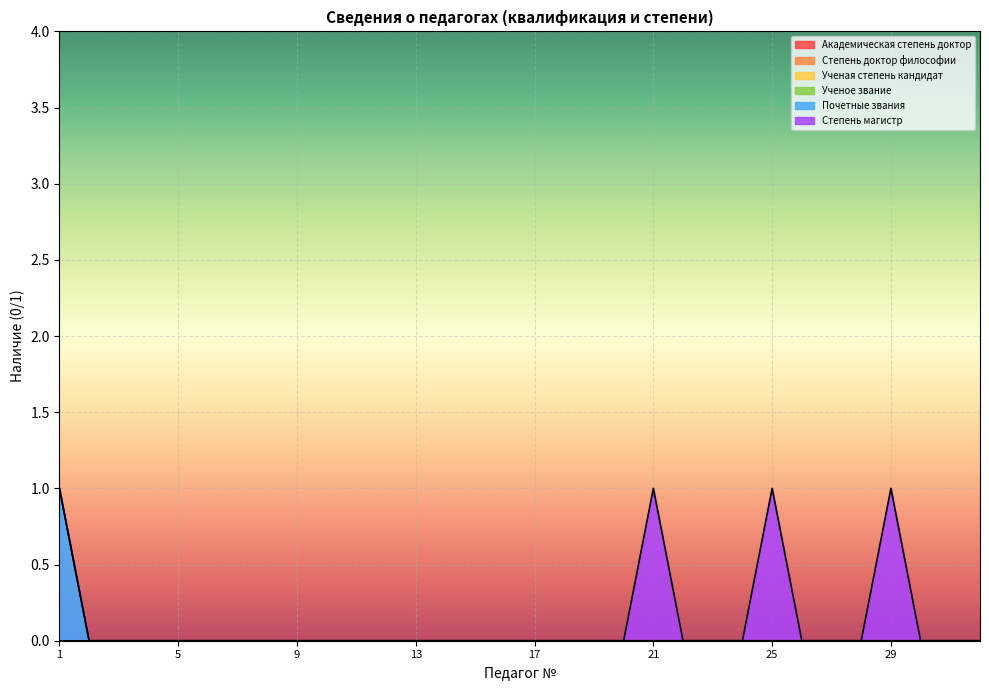

Where is Ученое звание nearest to the value 0?

1